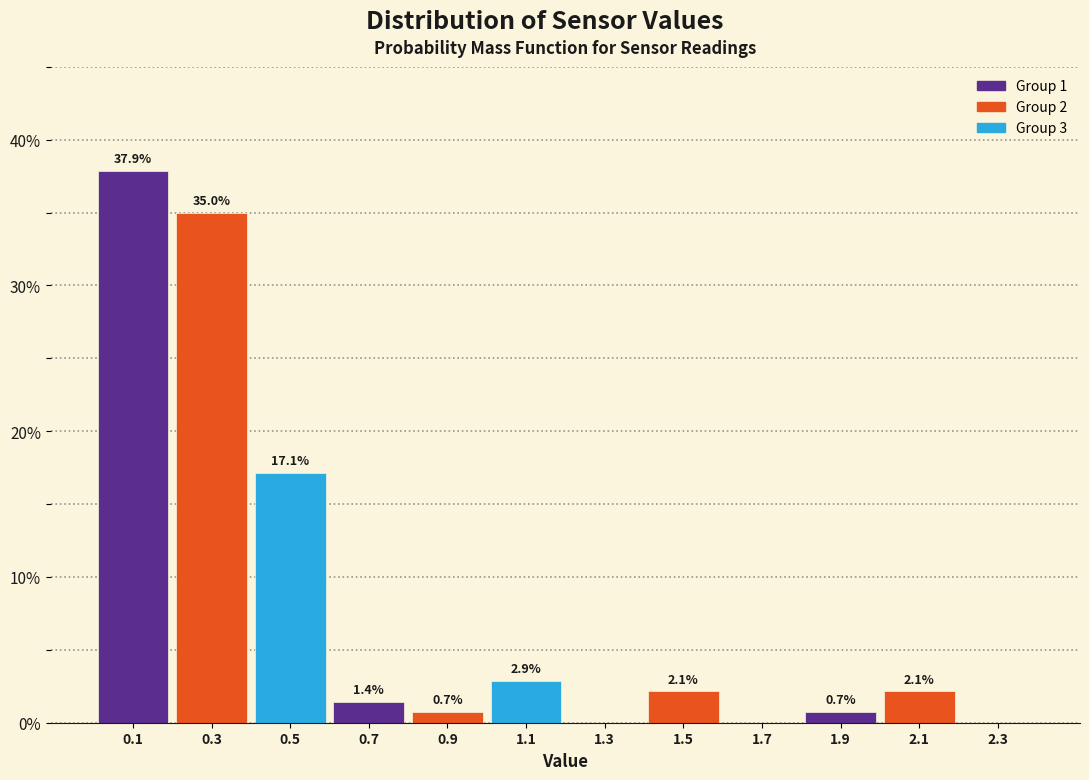

Which range on the x-axis has the tallest bar?

0.0 to 0.2